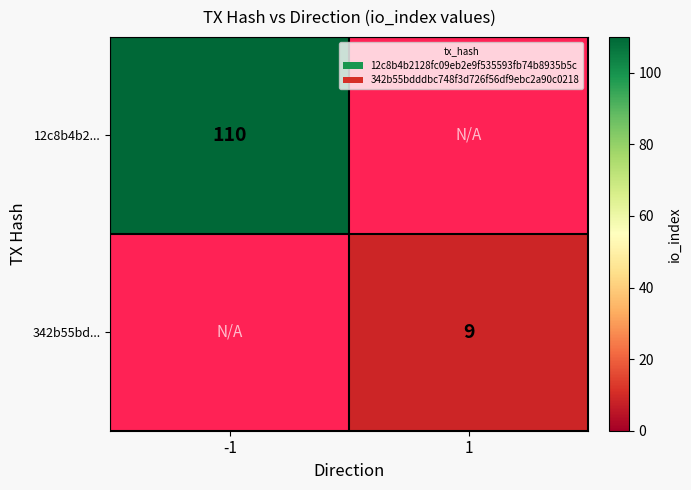

Is it true that 342b55bd... equals 5 at 1?

False